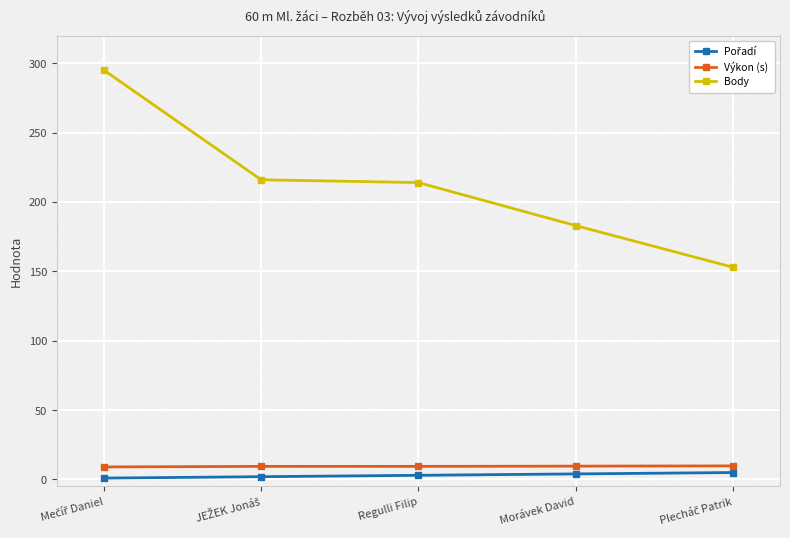

What is the total value across all series at Morávek David?

196.6